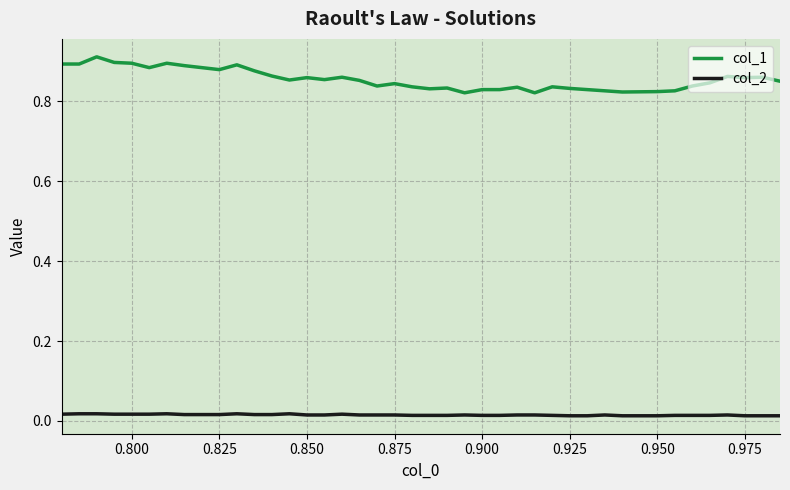

Which series has the largest total across all categories?

col_1